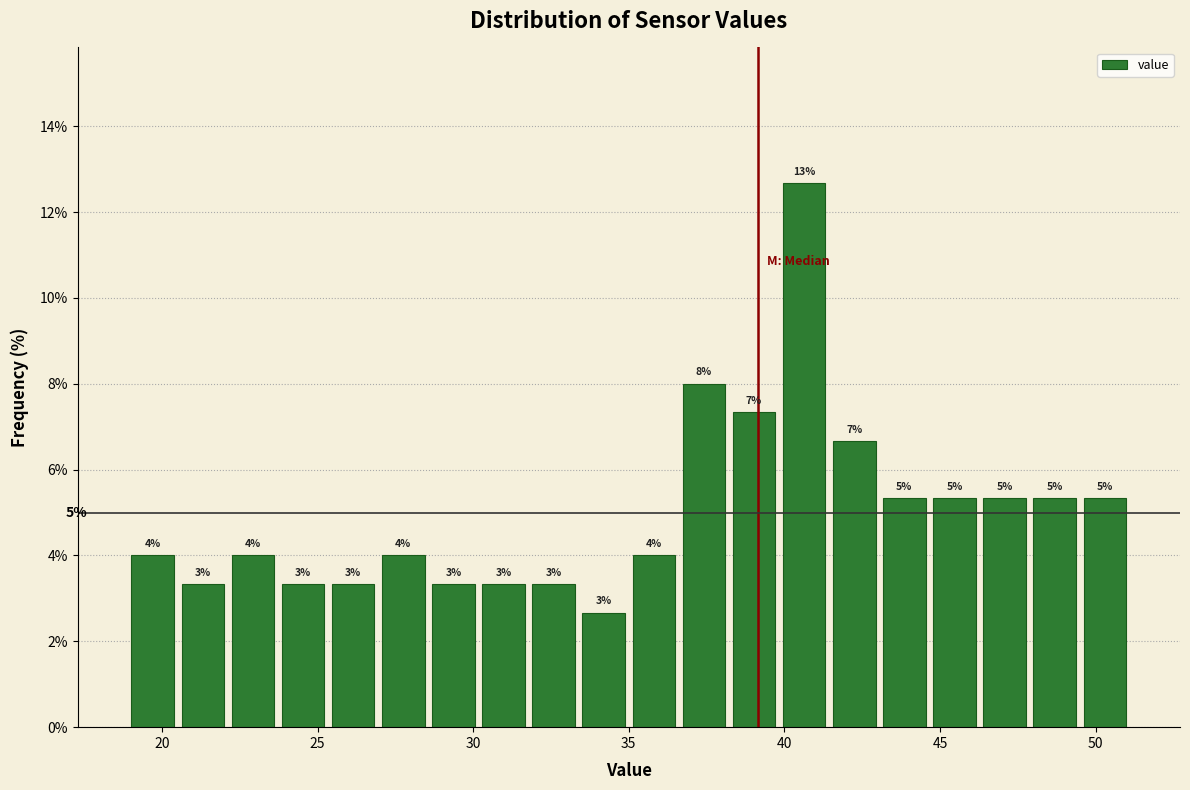

Read against the x-axis, roughly where is the centre of the tallest bar?

40.5